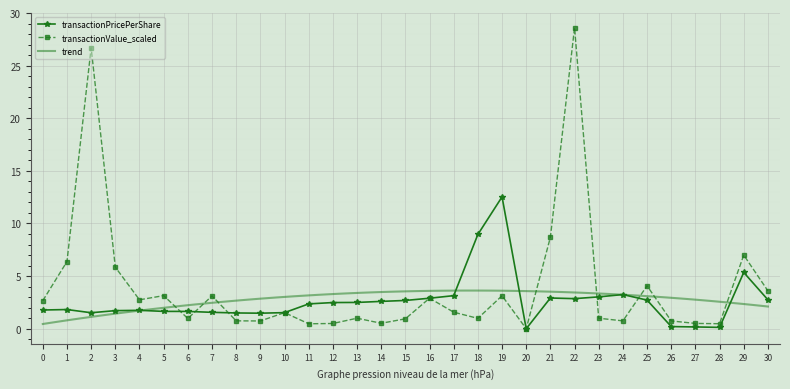

At which label does transactionValue_scaled reach its peak?

22